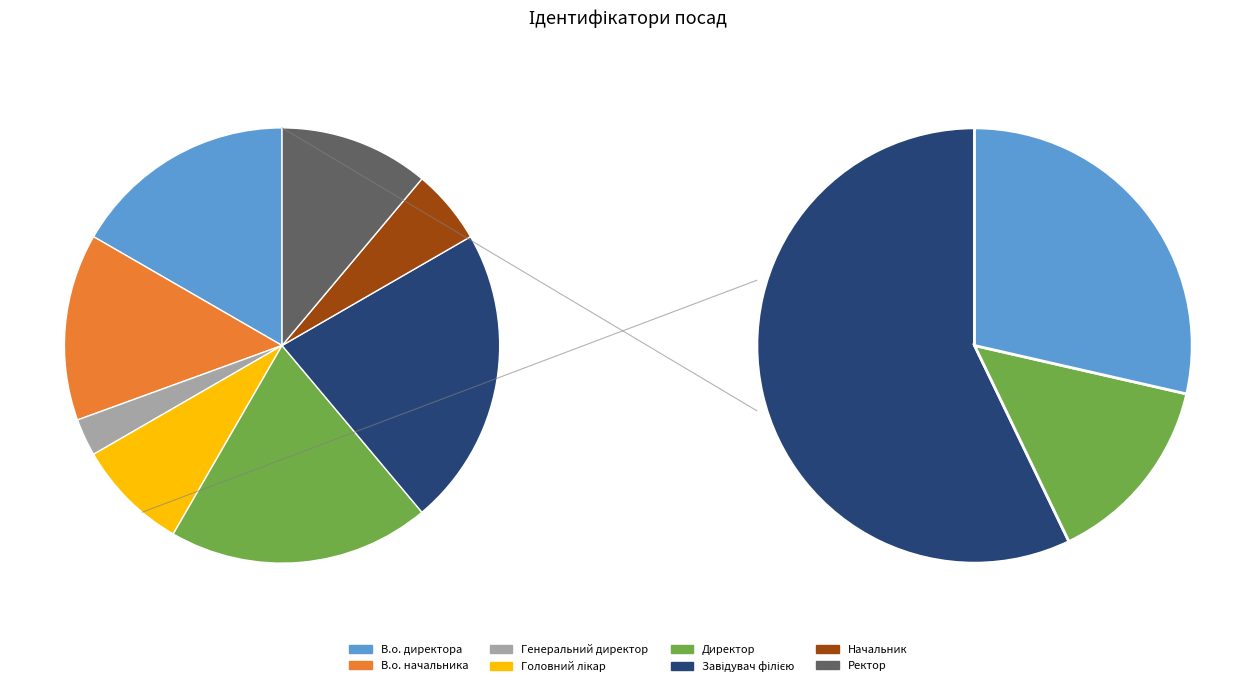

How many segments does this pie chart have?

8